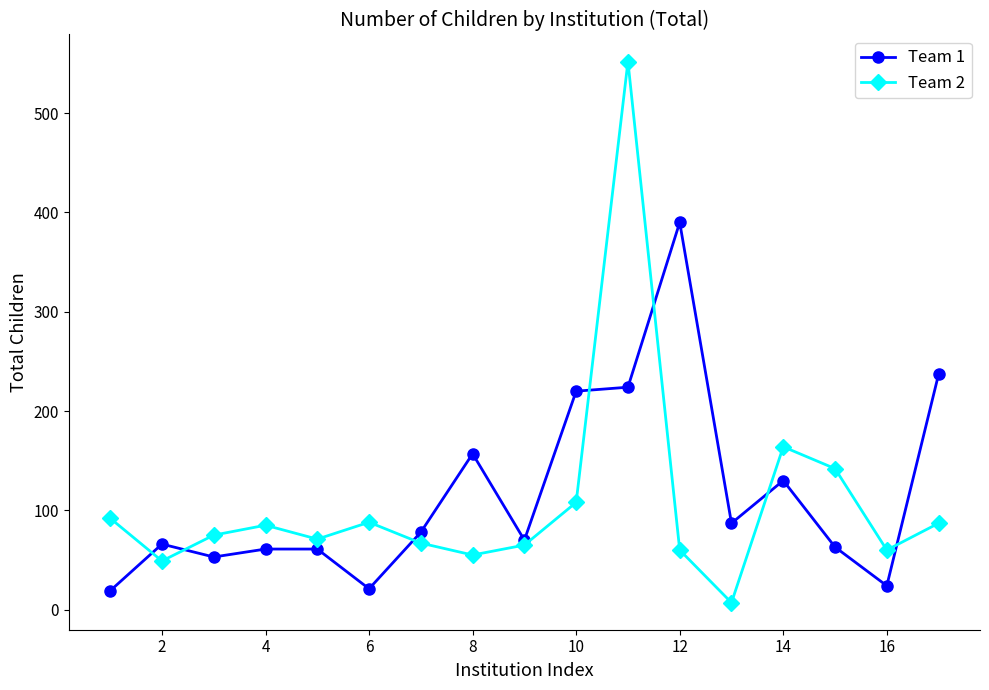

How many series are shown in this chart?

2